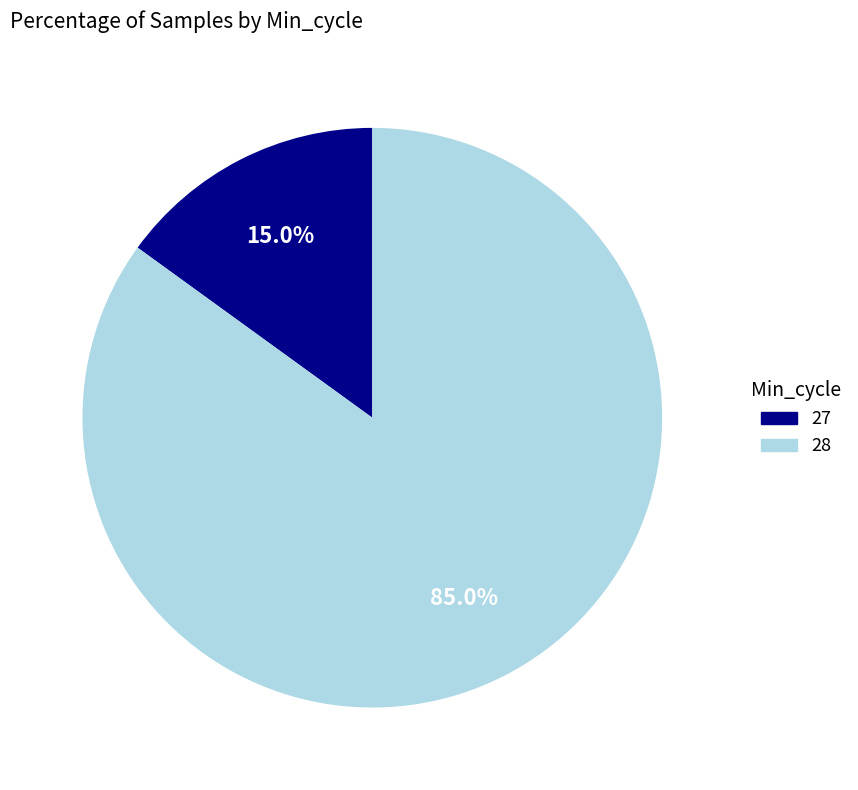

Does any single category account for the majority?

Yes